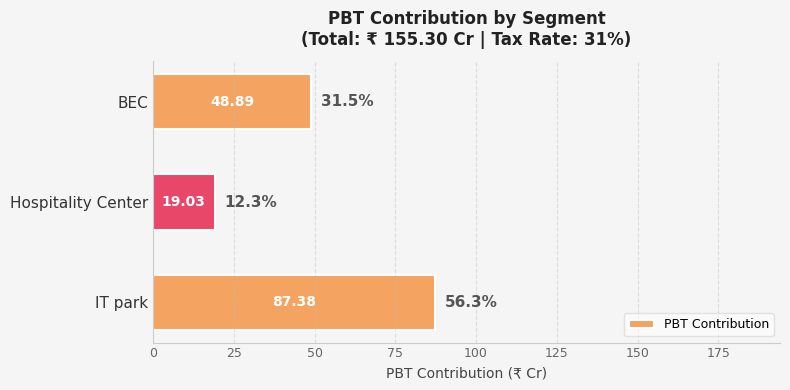

At which category does the chart reach its minimum across all series?

Hospitality Center